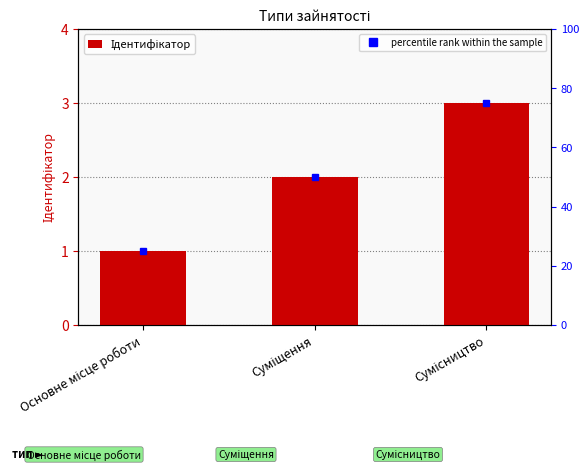

Reading left to right, what are all the values shown in this chart?

1	2	3